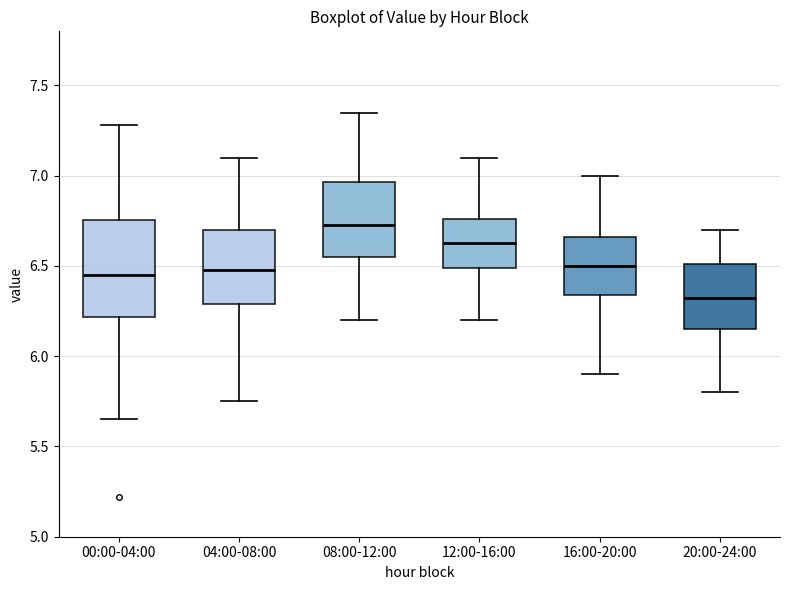

Reading left to right, read every box against the y-axis: the position of its median line, the range the box covers, and the ends of its whiskers. The values are not printed on the chart, so give them approximately, as read against the axis.

00:00-04:00: median 6.45, box 6.20 to 6.75, whiskers 5.65 to 7.30
04:00-08:00: median 6.50, box 6.30 to 6.70, whiskers 5.75 to 7.10
08:00-12:00: median 6.75, box 6.55 to 6.95, whiskers 6.20 to 7.35
12:00-16:00: median 6.65, box 6.50 to 6.75, whiskers 6.20 to 7.10
16:00-20:00: median 6.50, box 6.35 to 6.65, whiskers 5.90 to 7.00
20:00-24:00: median 6.35, box 6.15 to 6.50, whiskers 5.80 to 6.70